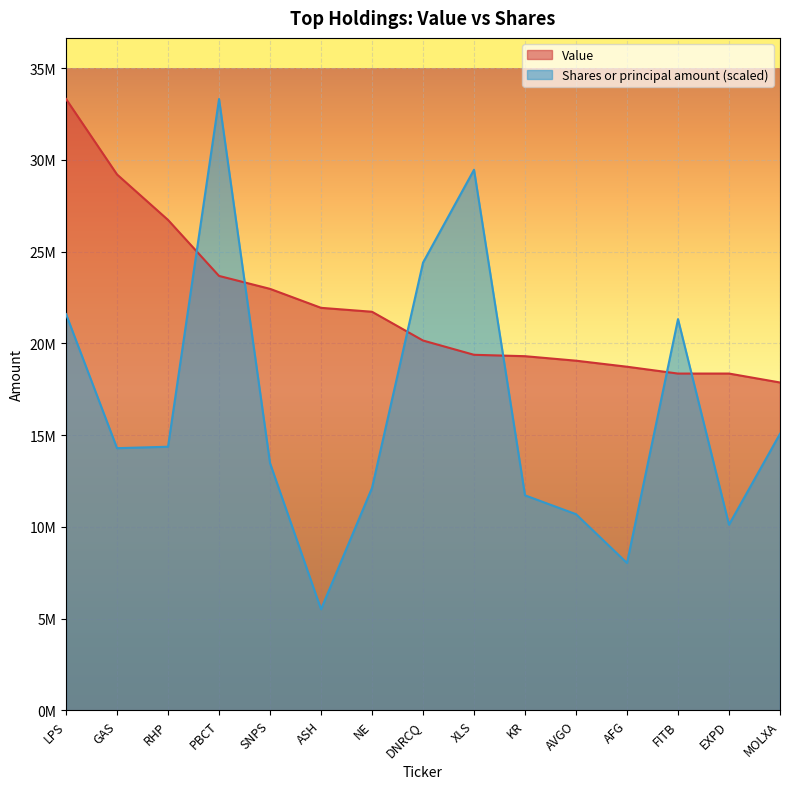

Reading left to right, extract all data points from this chart.

Value: 33317000.0	29204000.0	26726000.0	23675000.0	22970000.0	21936000.0	21722000.0	20154000.0	19376000.0	19300000.0	19055000.0	18726000.0	18353000.0	18354000.0	17867000.0
Shares or principal amount: 21595039.1	14287239.3	14365450.3	33317000.0	13472104.7	5508381.0	12120124.0	24399584.5	29461617.7	11716131.7	10689009.7	8027781.2	21320294.2	10116895.3	15070083.1